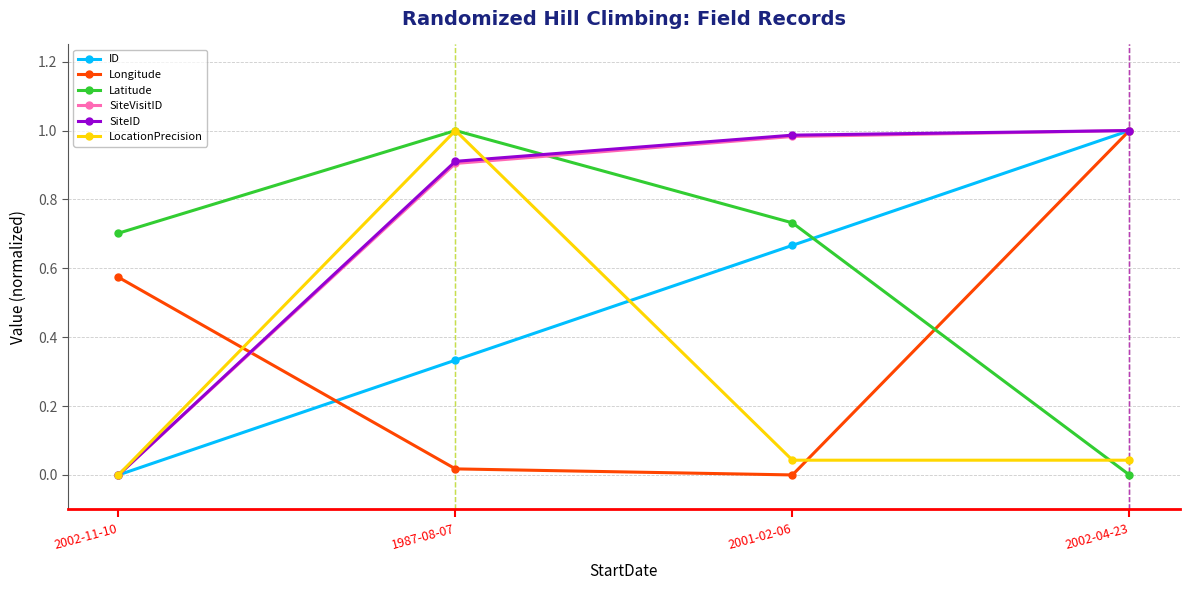

True or false: SiteVisitID has a value of 1.0 at 2001-02-06.

True